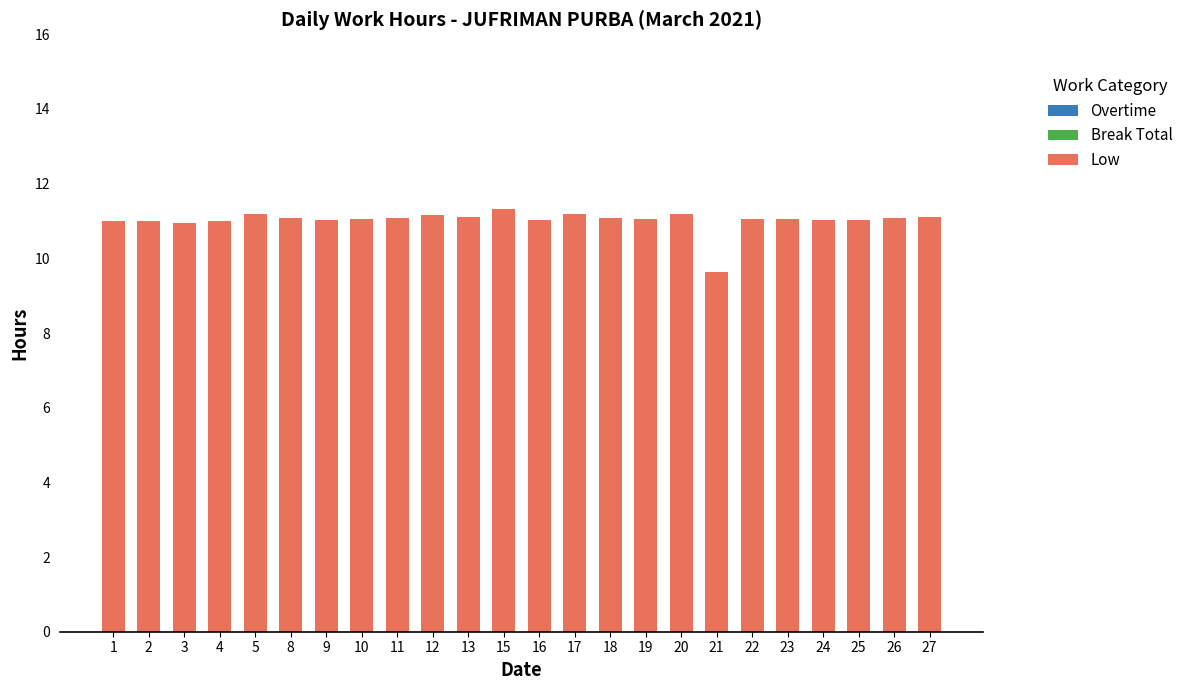

Where is the data nearest to the value 10?

21